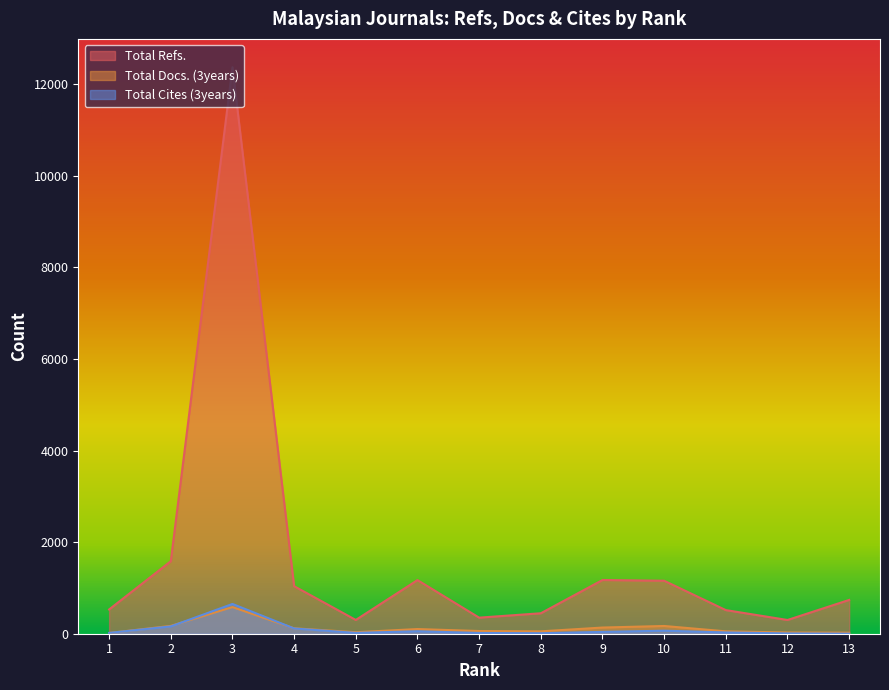

How many values in the Total Refs. series are below 738?

6